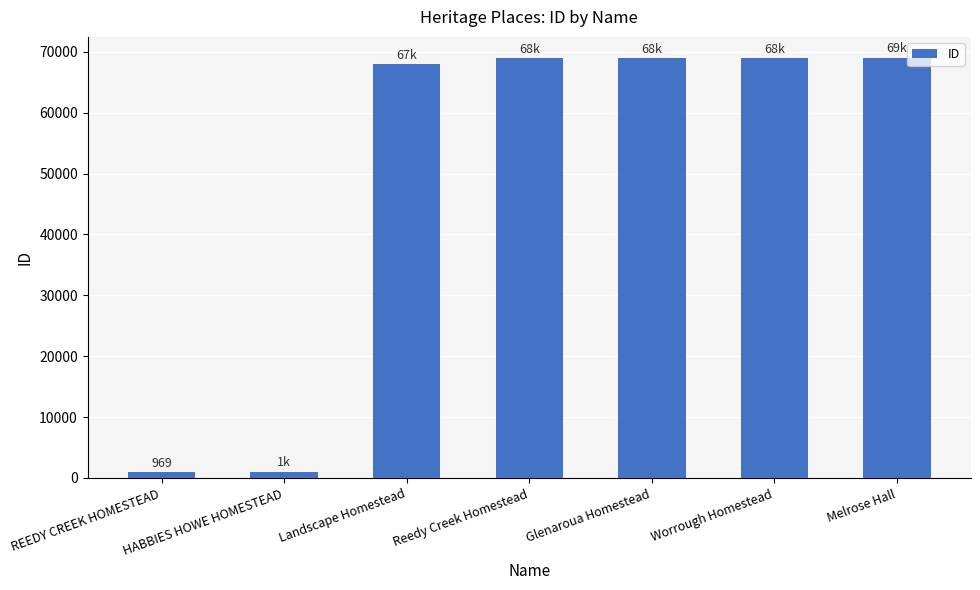

What is the greatest value displayed?

69006